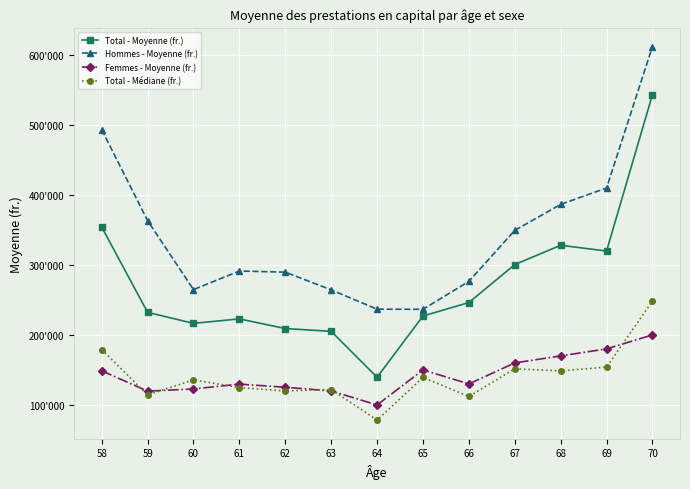

What is the sum of all Total - Moyenne (fr.) values?

3542461.3